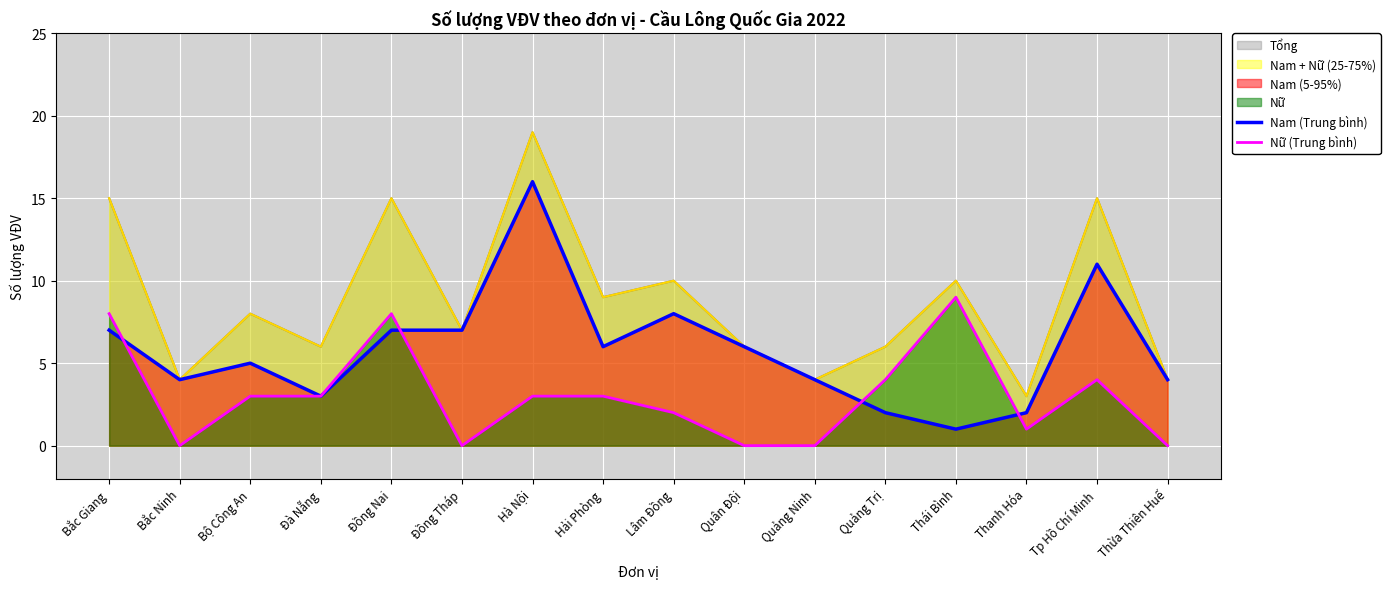

Is it true that Nam (Trung bình) equals 5 at Bộ Công An?

True